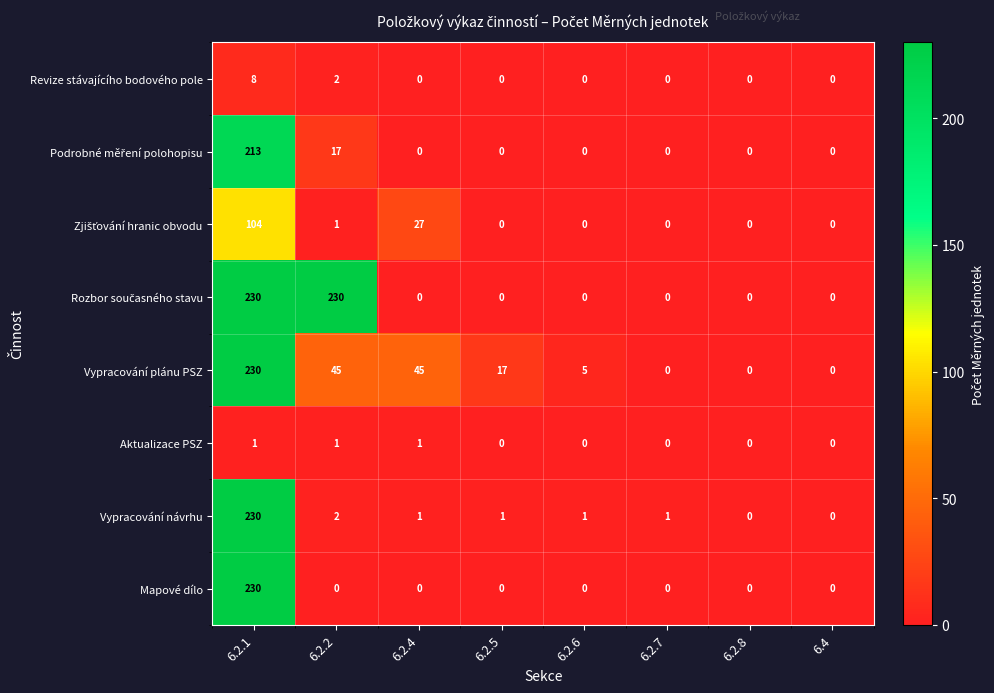

What is the spread (max minus min) of values at 6.2.1?

229